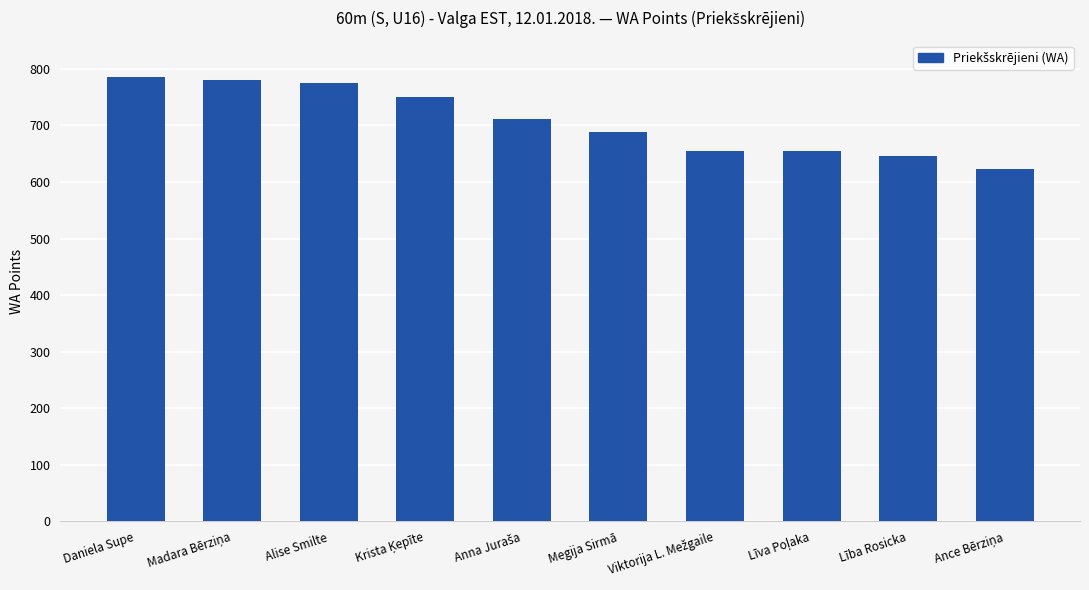

What is the value of the 3rd bar from the left?

775